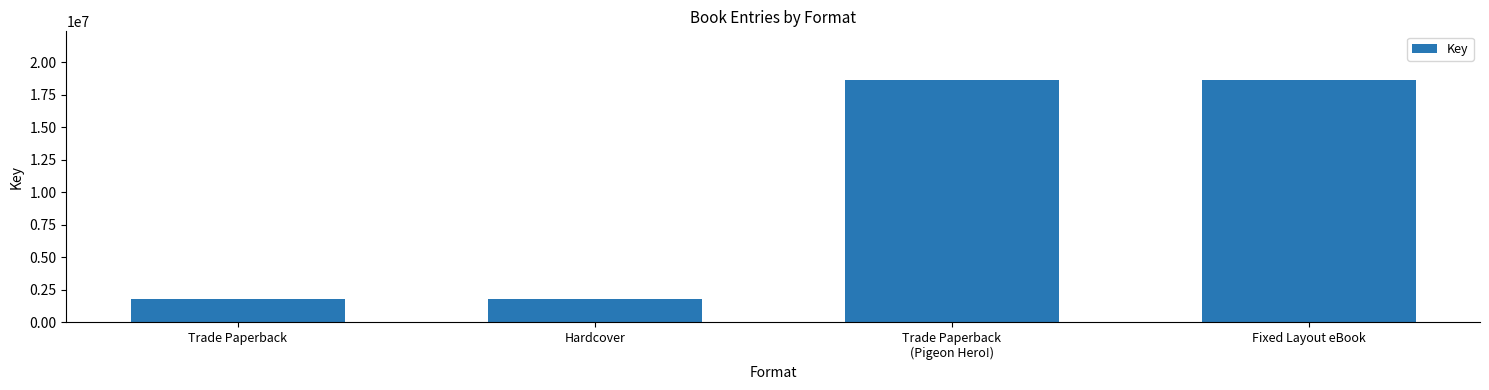

Reading right to left, extract all data points from this chart.

18660692	18660692	1823787	1823787